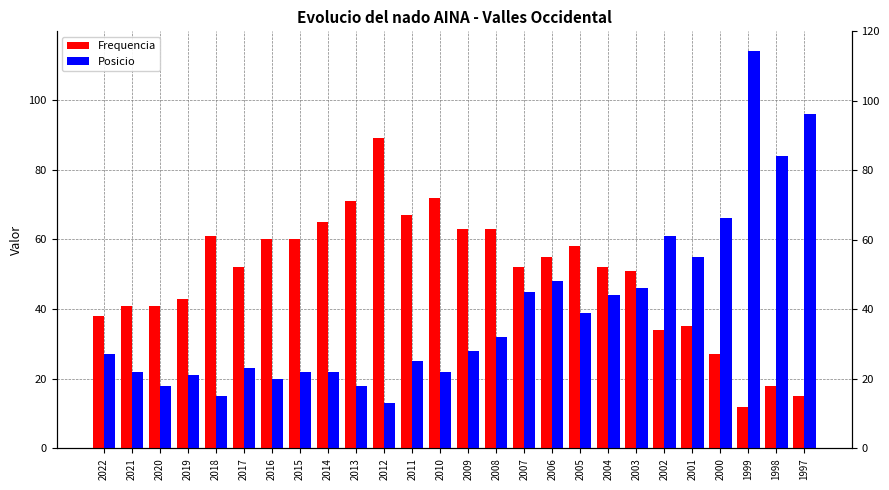

What is the value of the Frequencia bar at the 8th from the left?

60